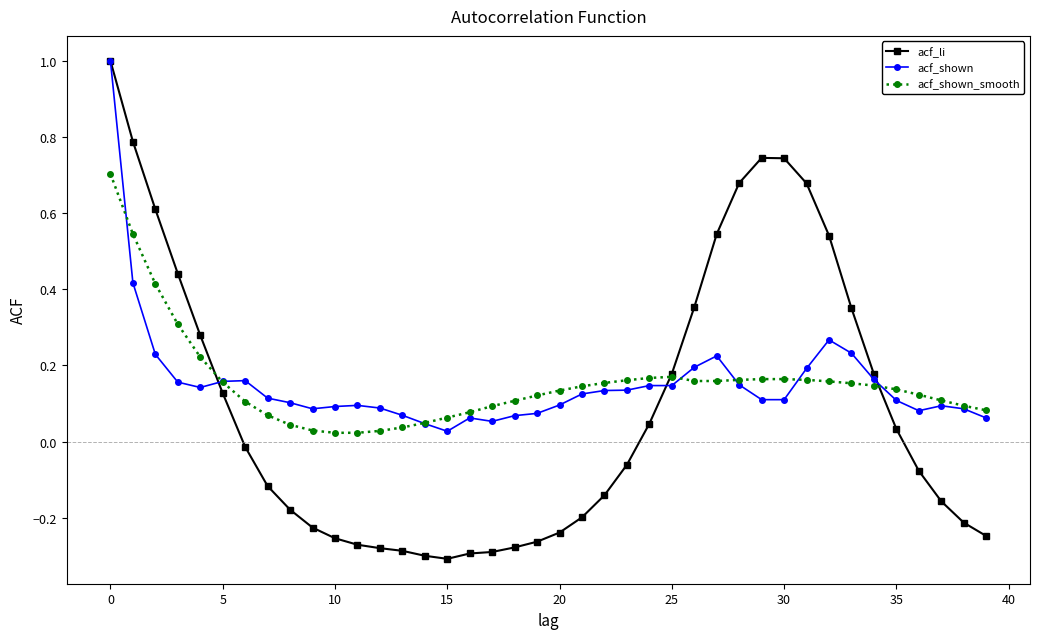

What is the maximum value shown in the chart?

1.0